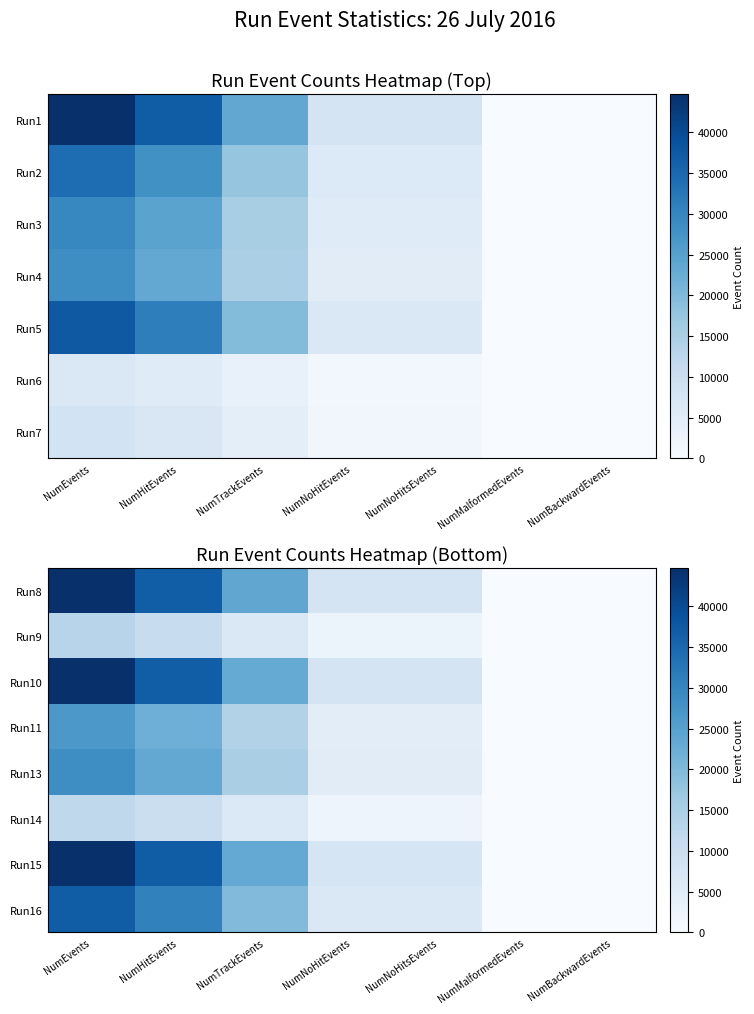

What is the maximum value for Run13?

28577